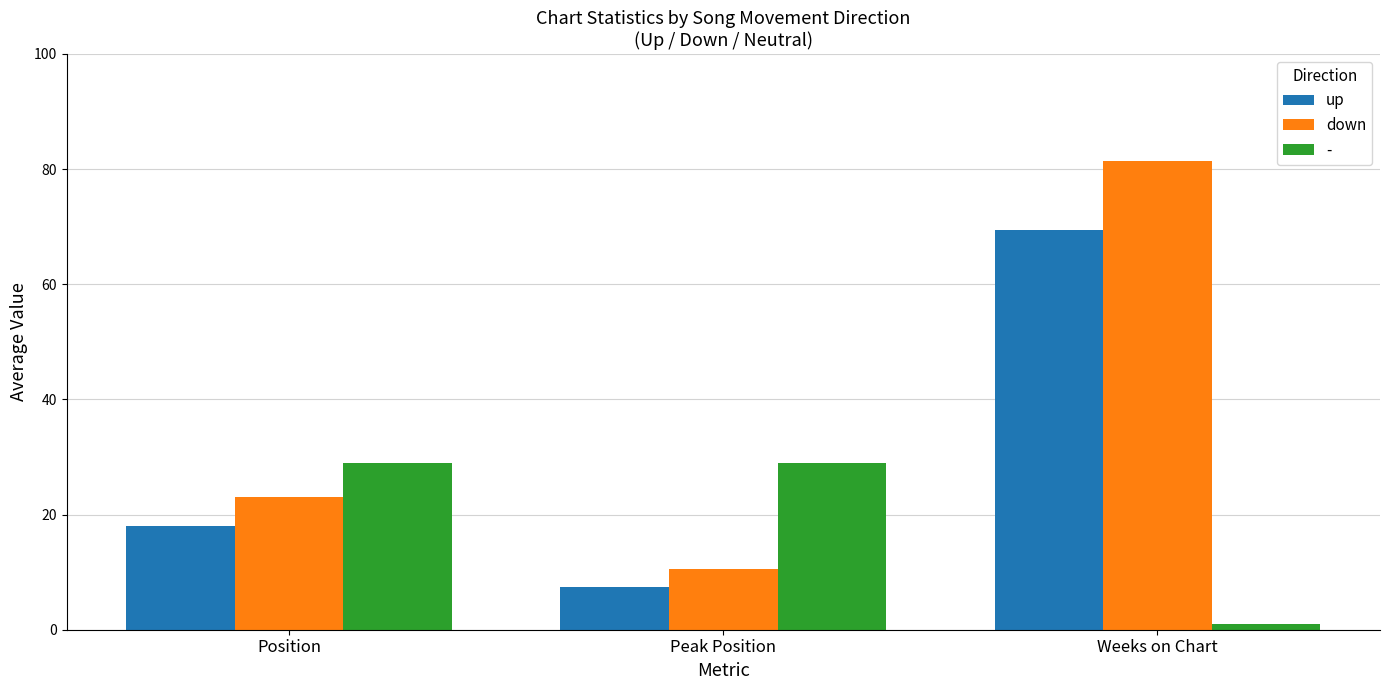

Which series has the largest total across all categories?

down